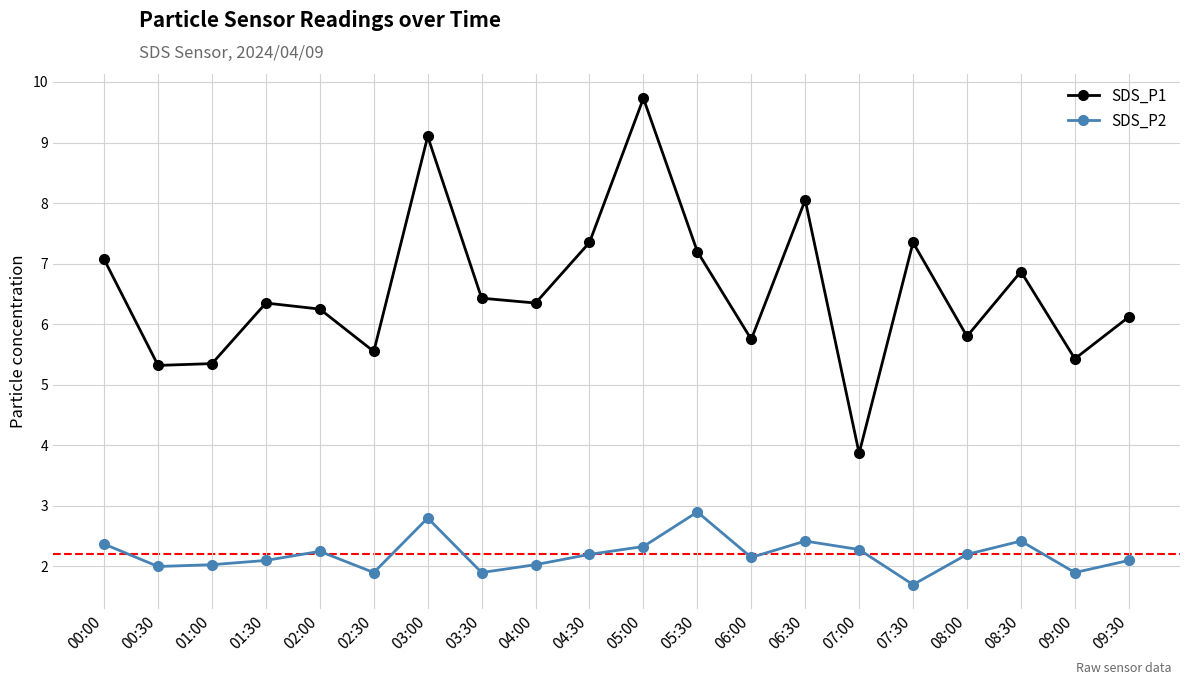

Count the number of data series in this chart.

2